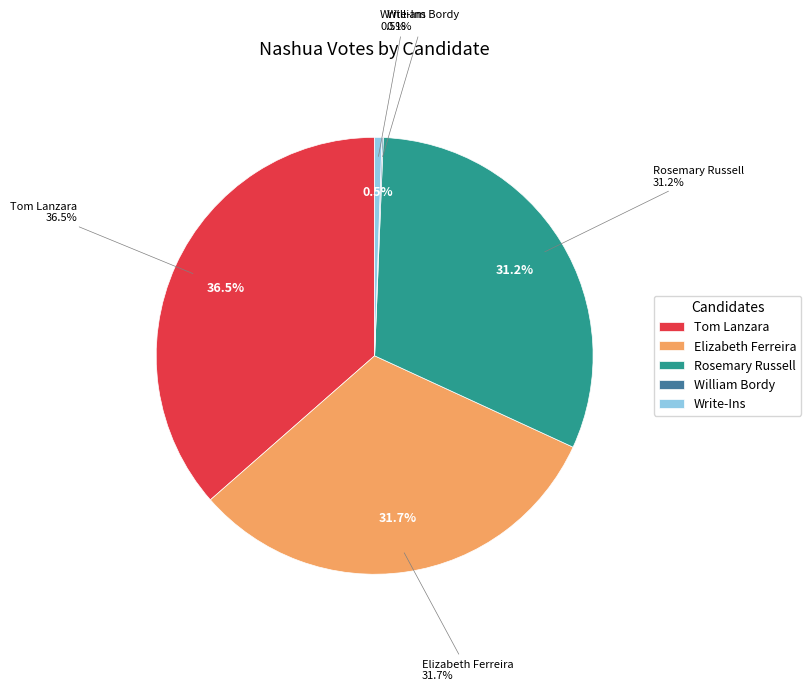

Is there any slice that represents more than half of the pie?

No